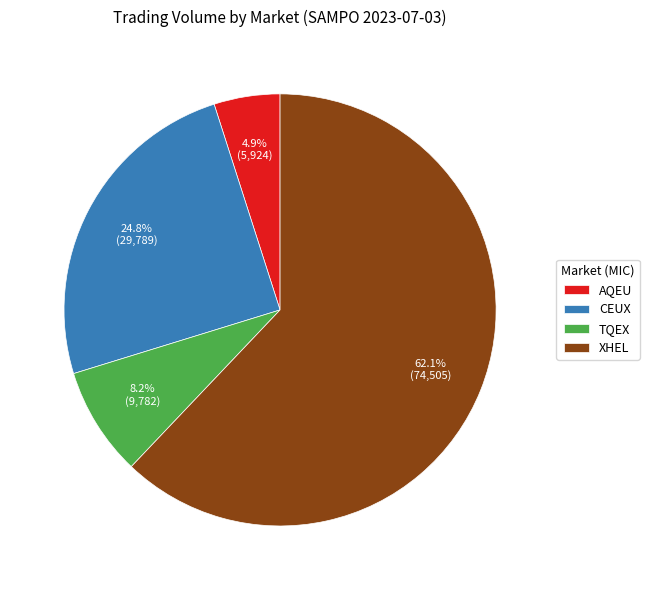

Between AQEU and XHEL, which is larger?

XHEL